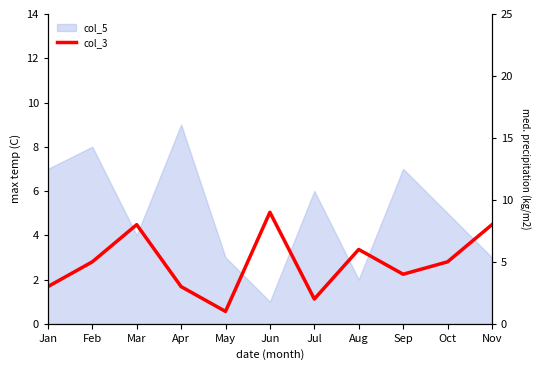

The value at Mar is 8. True or false?

True